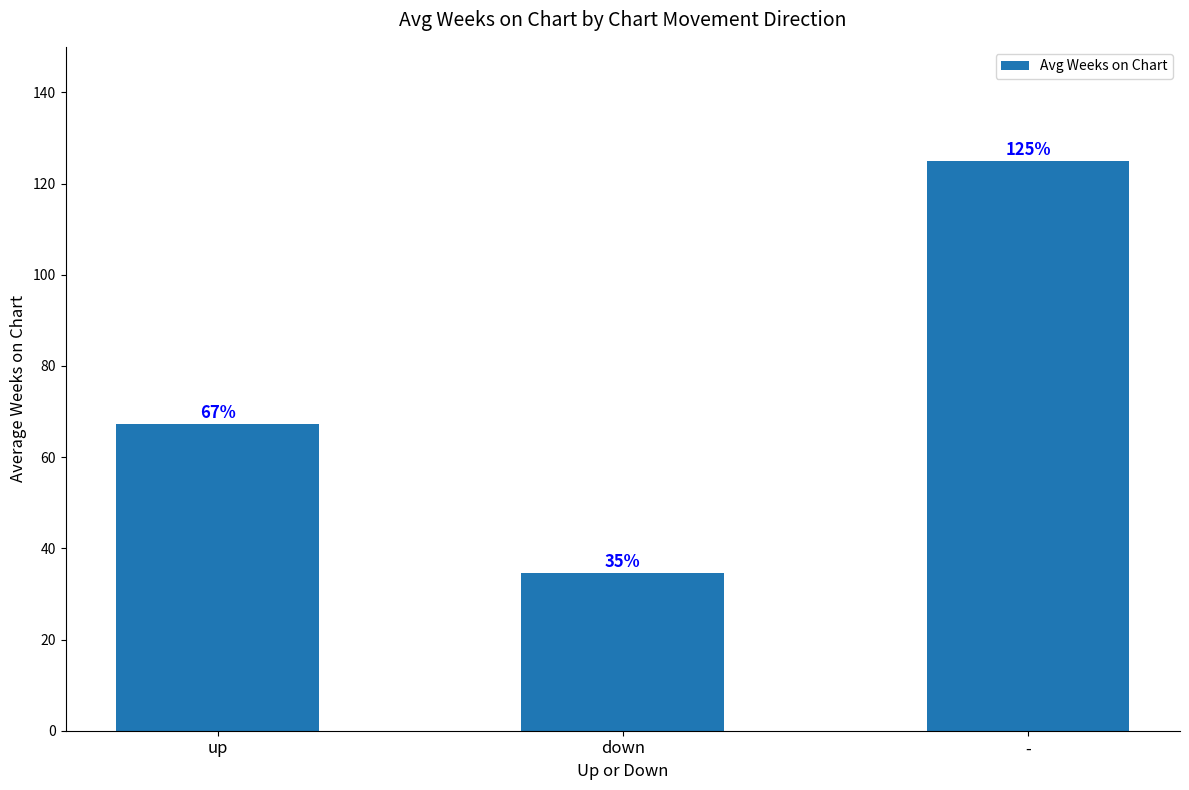

At which category does the chart reach its peak across all series?

-